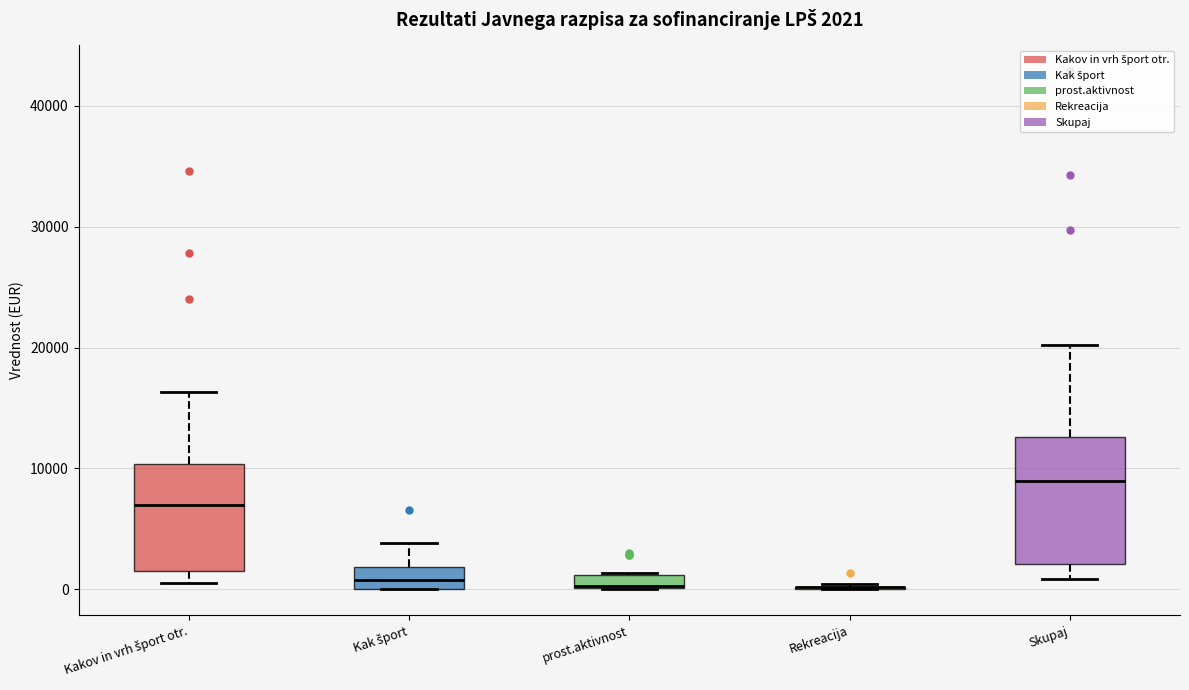

Which box is the tallest, from its lower edge to its upper edge?

Skupaj